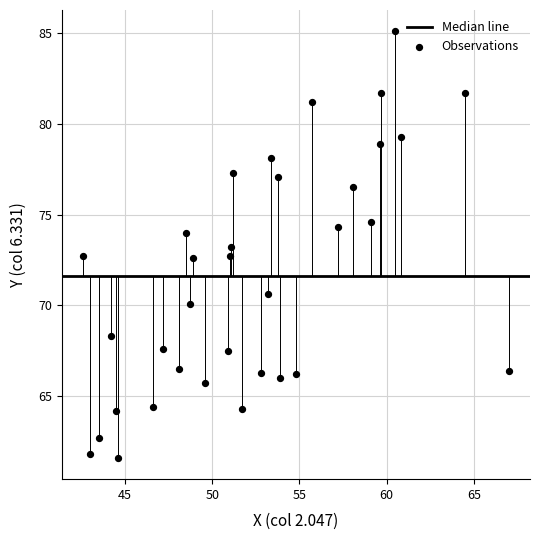

What is the range of Y values (max minus min)?

23.5